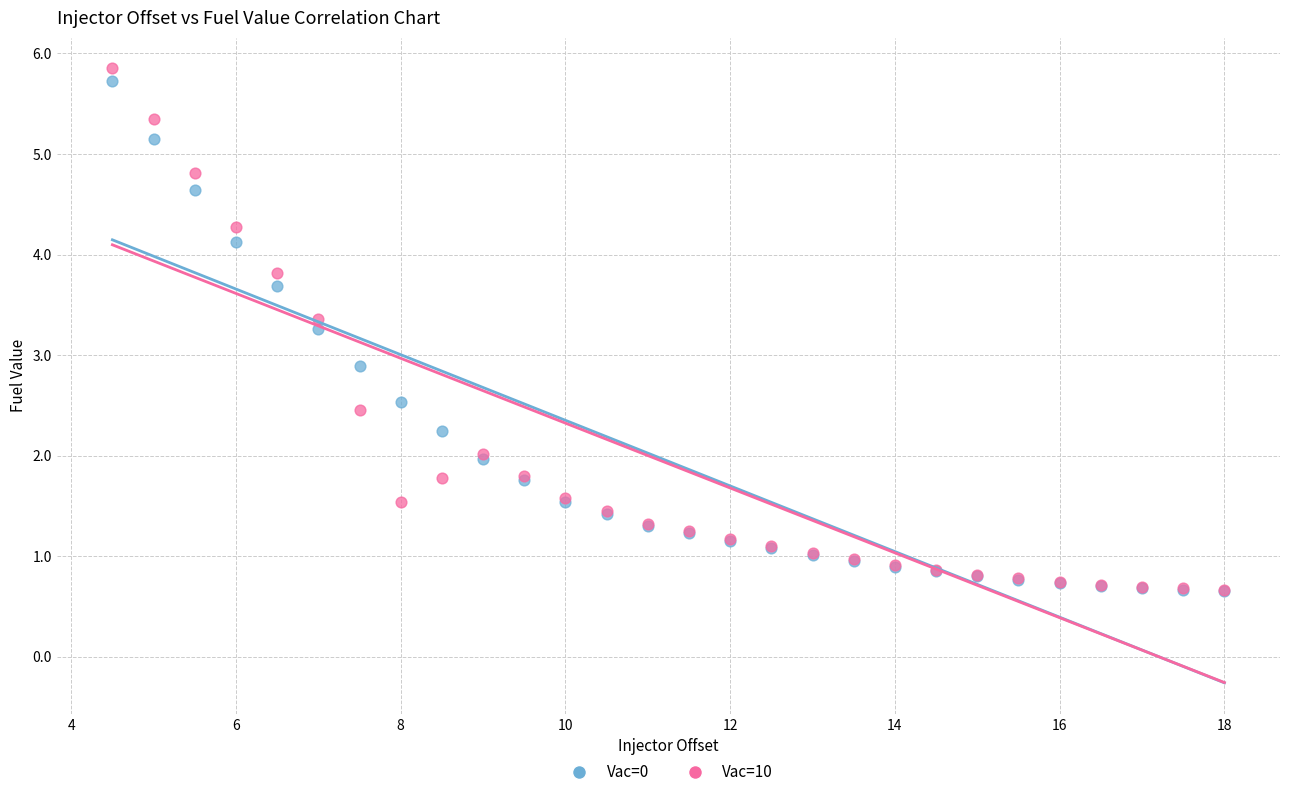

Across all series, what Y value is closest to 3?

2.9